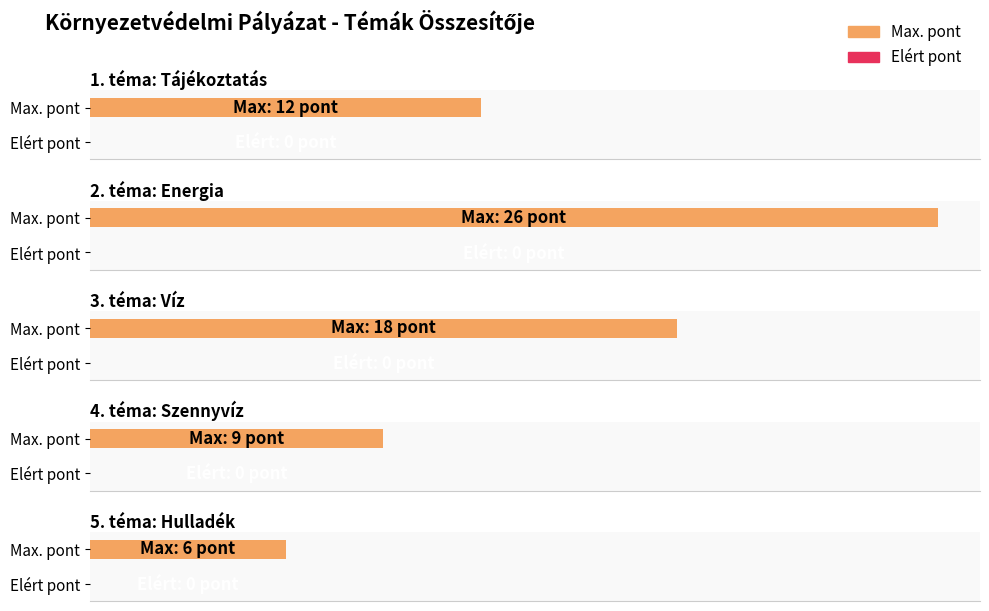

At how many categories does at least one series exceed 18?

1